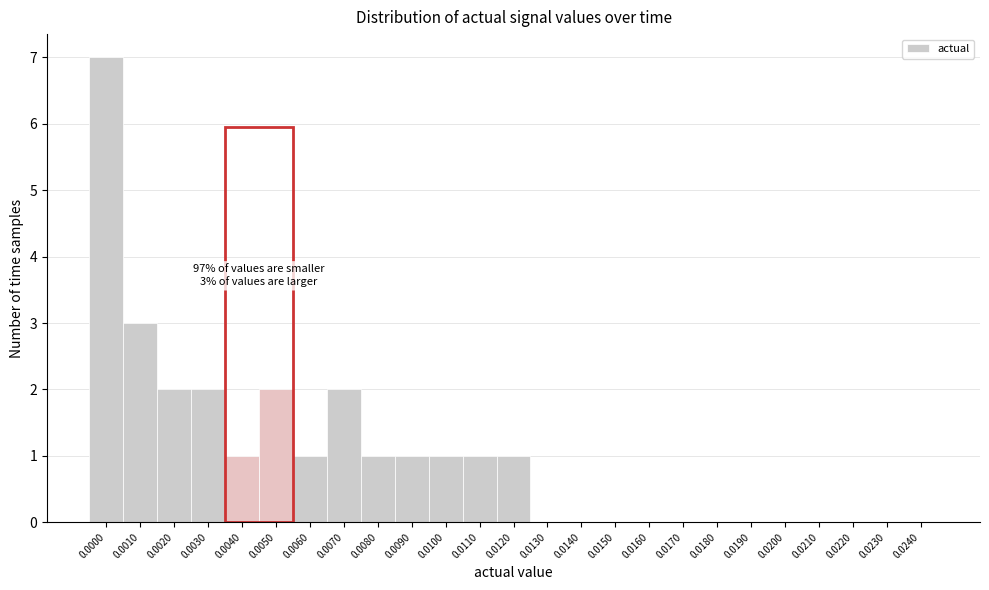

Reading right to left, transcribe all the data shown in this chart.

0.0240=0	0.0230=0	0.0220=0	0.0210=0	0.0200=0	0.0190=0	0.0180=0	0.0170=0	0.0160=0	0.0150=0	0.0140=0	0.0130=0	0.0120=1	0.0110=1	0.0100=1	0.0090=1	0.0080=1	0.0070=2	0.0060=1	0.0050=2	0.0040=1	0.0030=2	0.0020=2	0.0010=3	0.0000=7